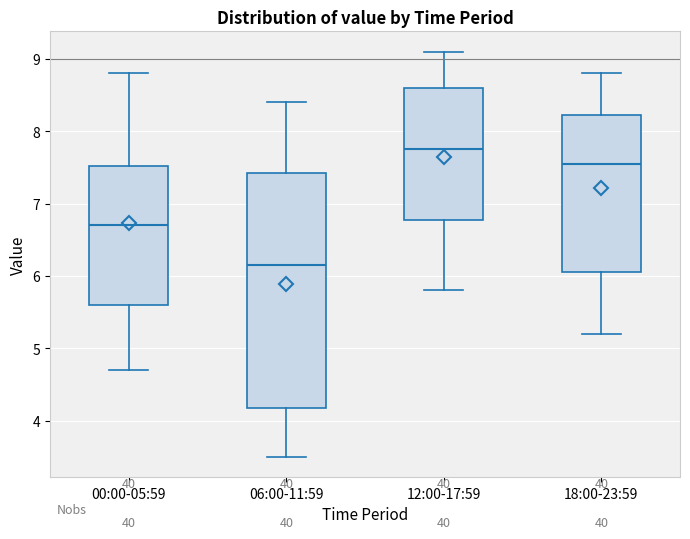

Reading left to right, transcribe this box plot: for each box, give where its median line is, the range the box spans, and where its two whiskers end, as read against the y-axis. The values are not printed on the chart, so give them approximately, as read against the axis.

00:00-05:59: median 6.7, box 5.6 to 7.5, whiskers 4.7 to 8.8
06:00-11:59: median 6.2, box 4.2 to 7.4, whiskers 3.5 to 8.4
12:00-17:59: median 7.8, box 6.8 to 8.6, whiskers 5.8 to 9.1
18:00-23:59: median 7.6, box 6.1 to 8.2, whiskers 5.2 to 8.8